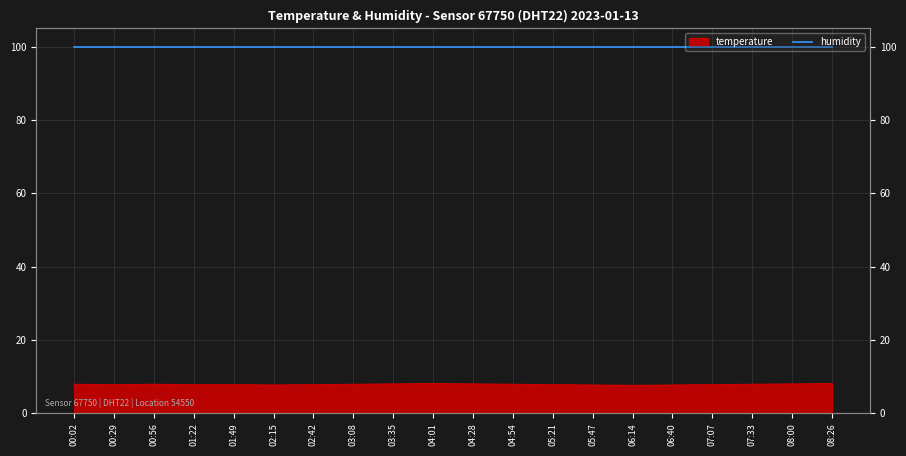

Reading left to right, what are all the values shown in this chart?

00:02=7.9	00:29=7.8	00:56=7.9	01:22=7.8	01:49=7.8	02:15=7.7	02:42=7.8	03:08=7.9	03:35=8.0	04:01=8.1	04:28=8.0	04:54=7.9	05:21=7.8	05:47=7.7	06:14=7.6	06:40=7.7	07:07=7.8	07:33=7.9	08:00=8.0	08:26=8.1